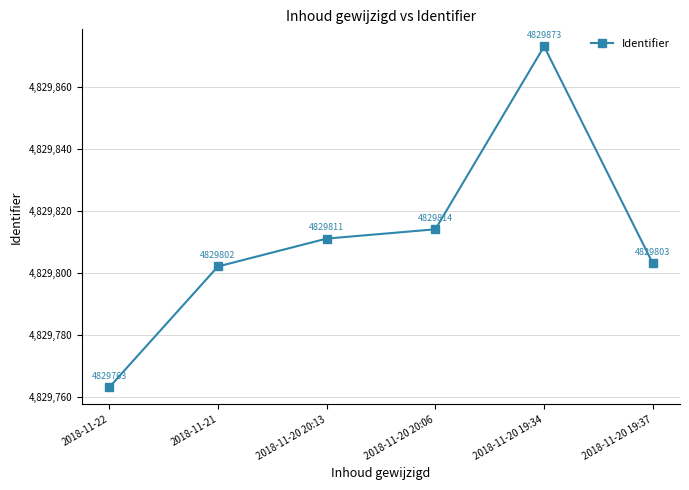

What is the change in value from 2018-11-20 20:06 to 2018-11-20 19:37?

-11